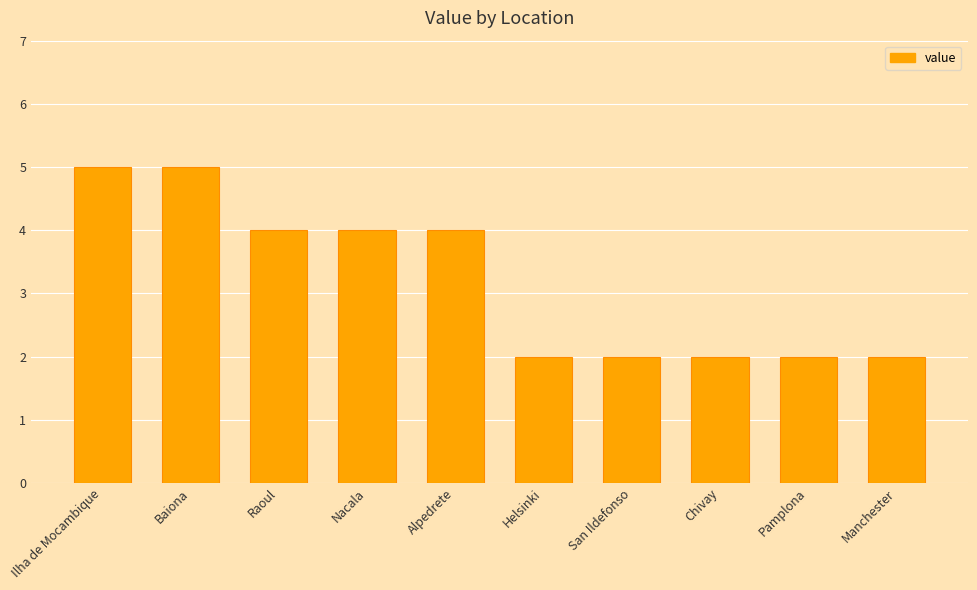

Between Nacala and Manchester, which is larger?

Nacala